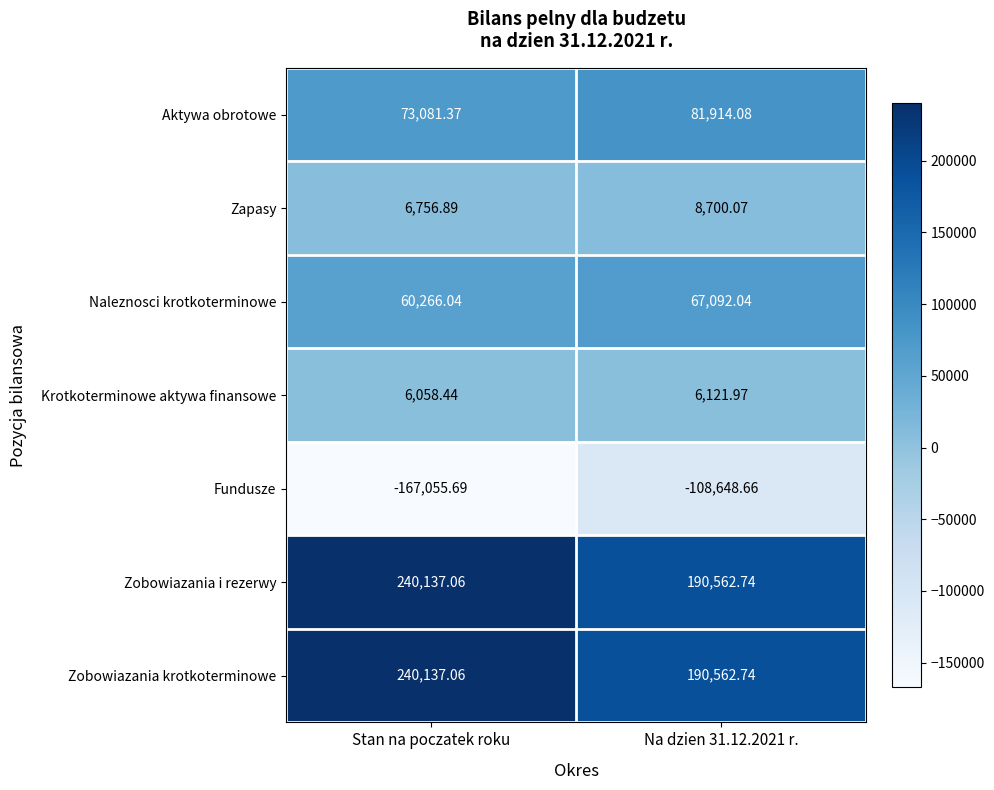

Which label corresponds to the smallest value in the chart?

Stan na poczatek roku